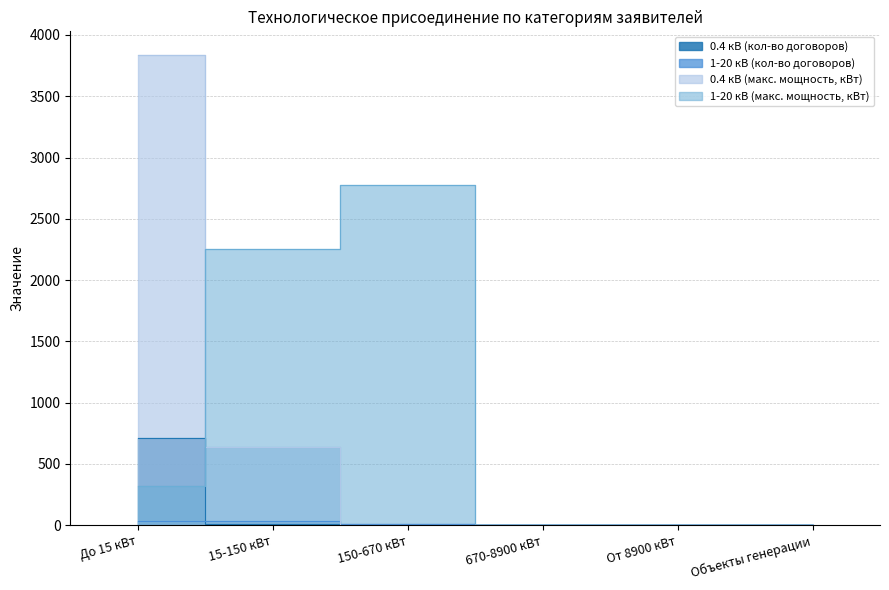

Where do 0.4 кВ (кол-во договоров) and 1-20 кВ (макс. мощность, кВт) first cross each other?

До 15 кВт and 15-150 кВт